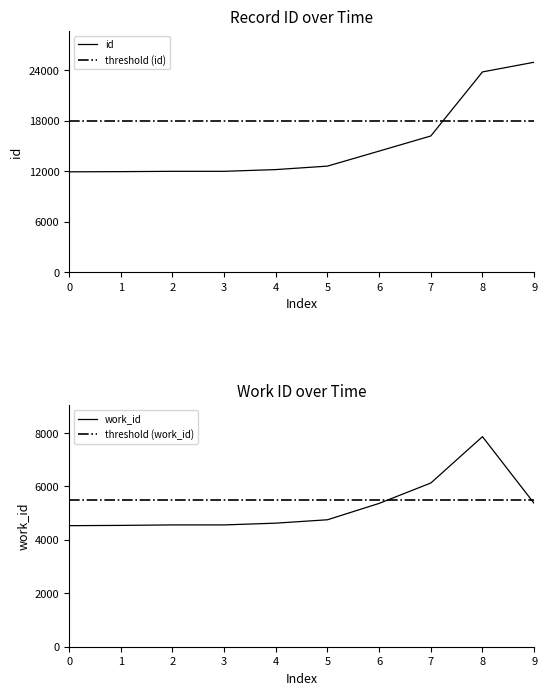

True or false: id has more than 0 points higher than both neighbors.

False